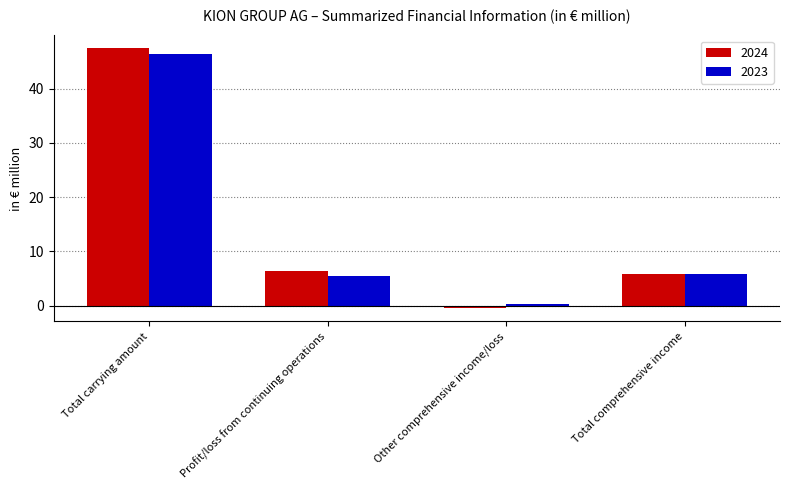

How many positive values does the 2024 series have?

3